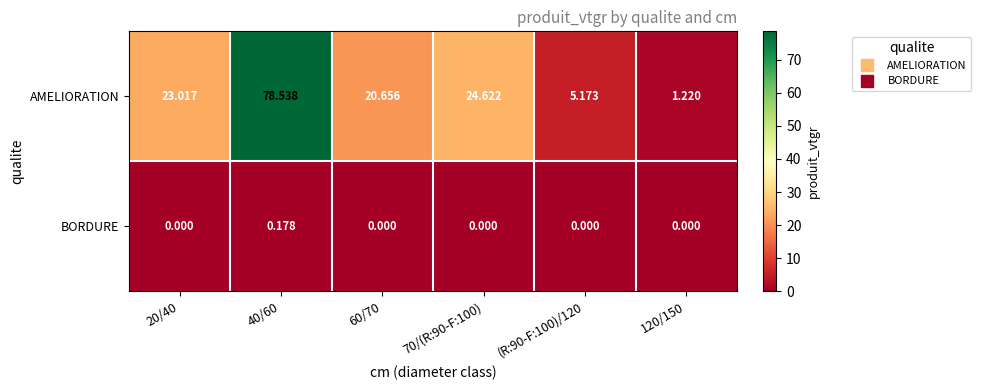

Rank the series by their maximum value, from lowest to highest.

BORDURE, AMELIORATION